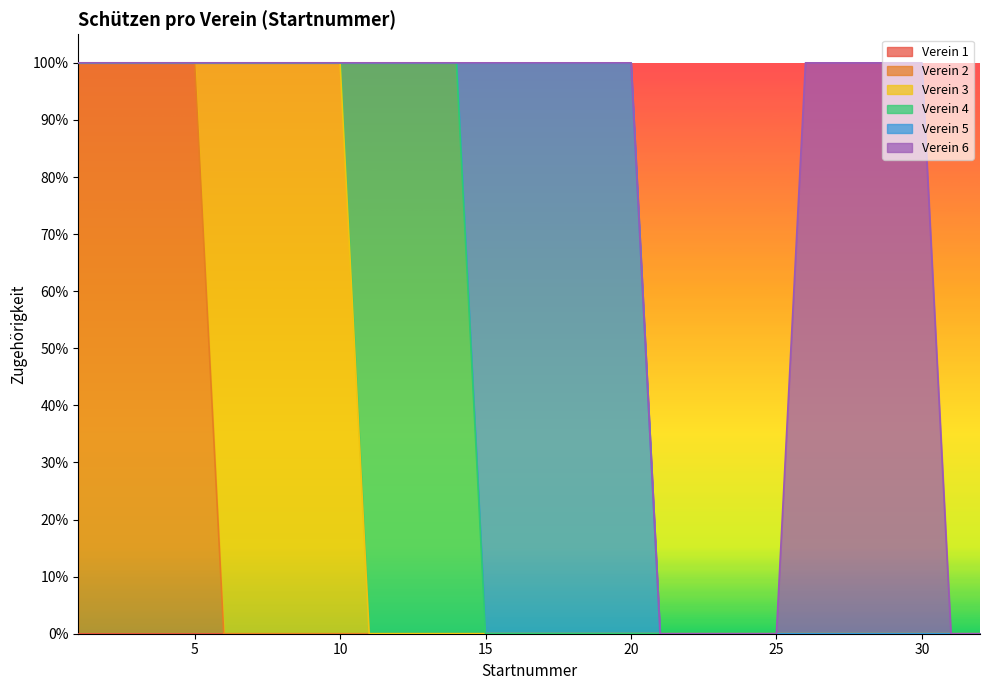

How many lines are shown in the chart?

6